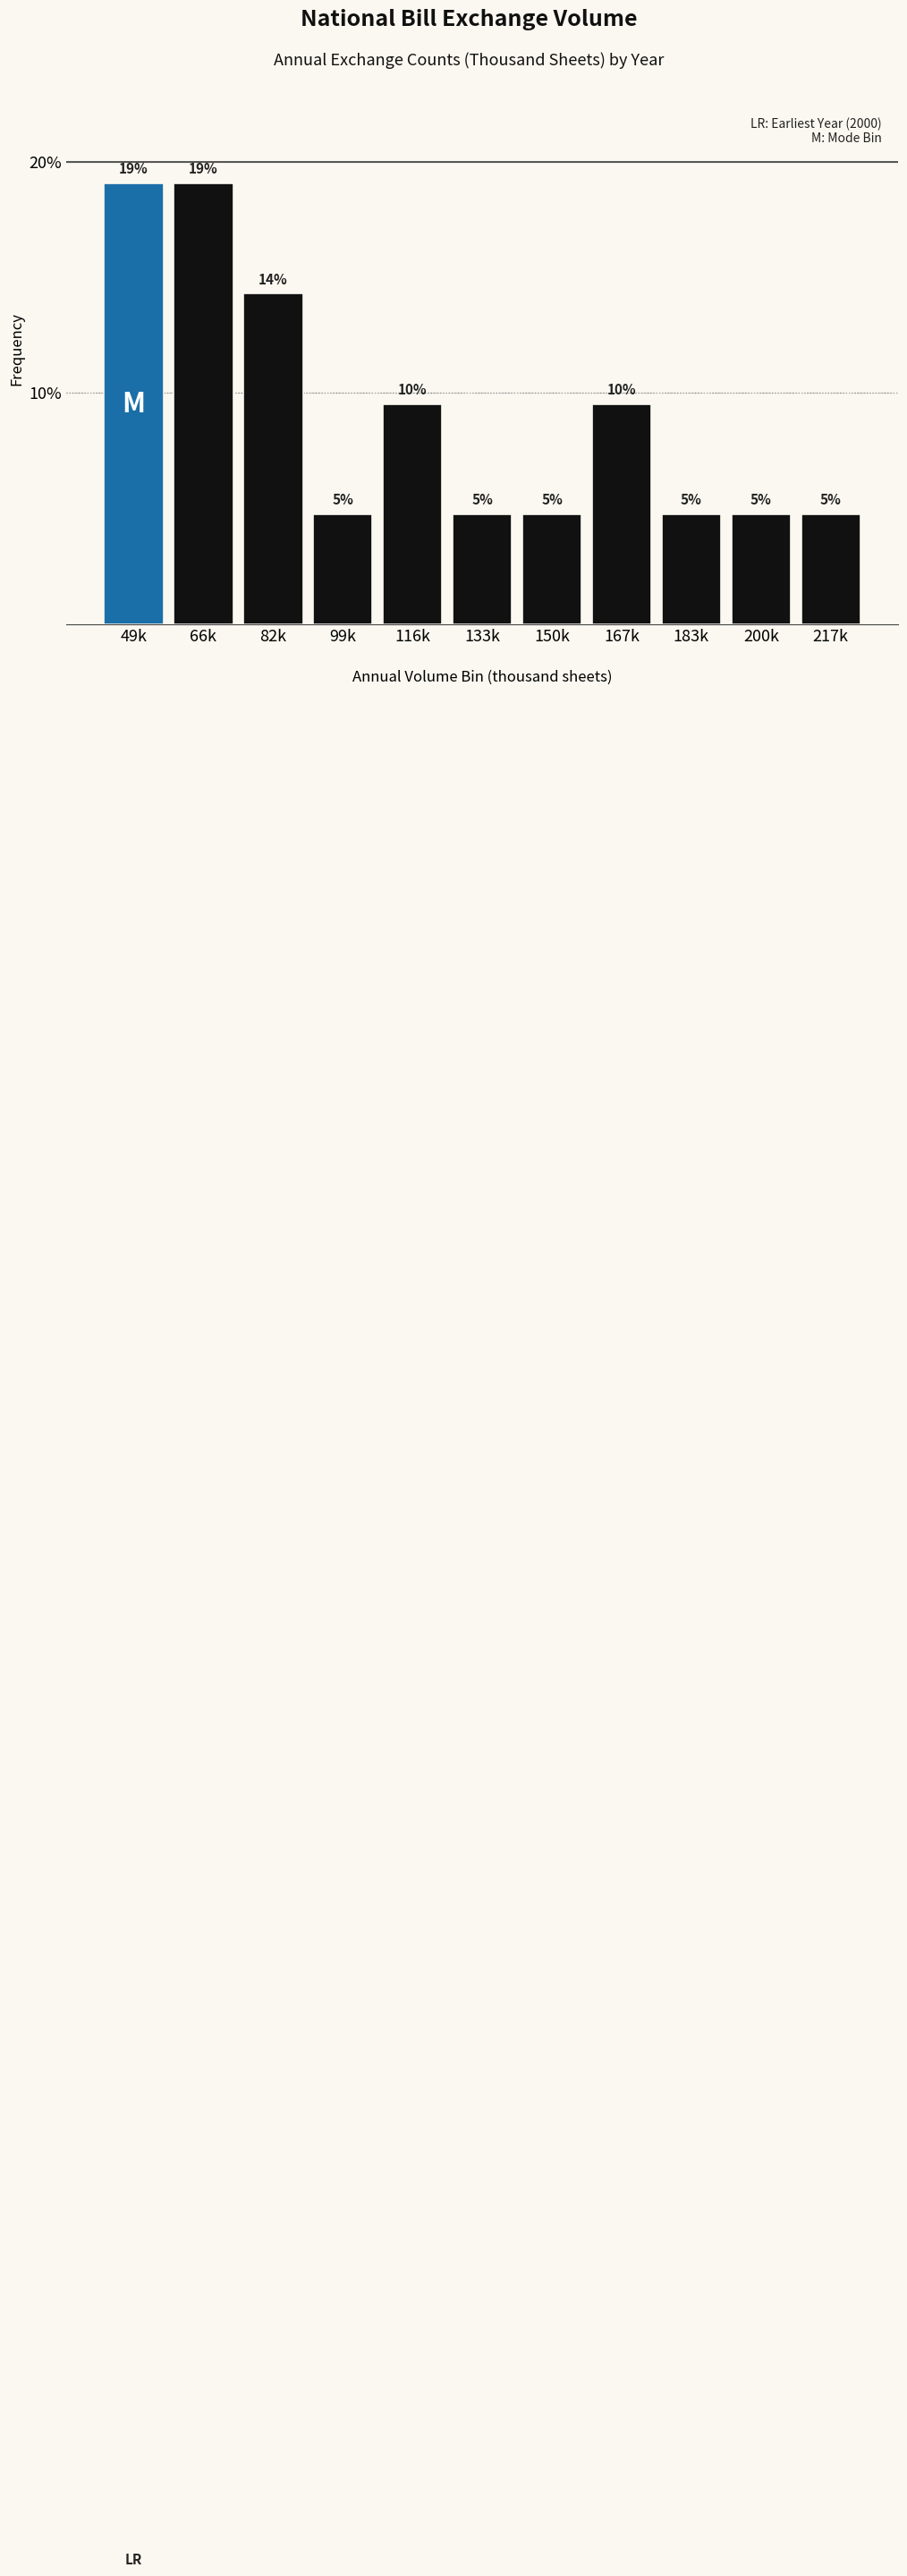

Does the chart contain any negative values?

No